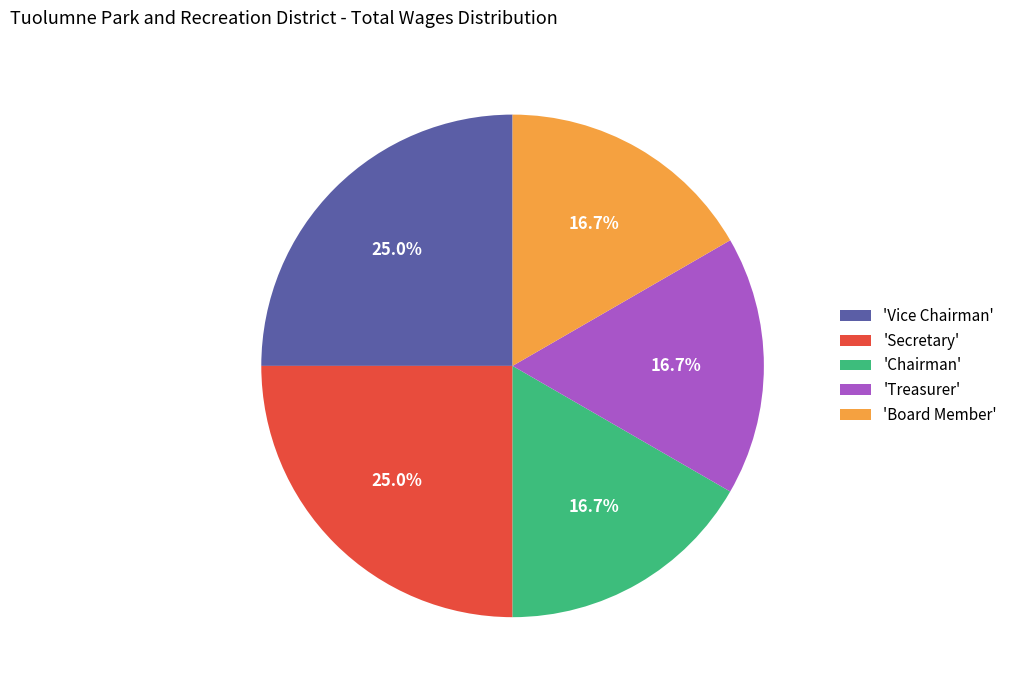

Is there a majority slice in this chart?

No